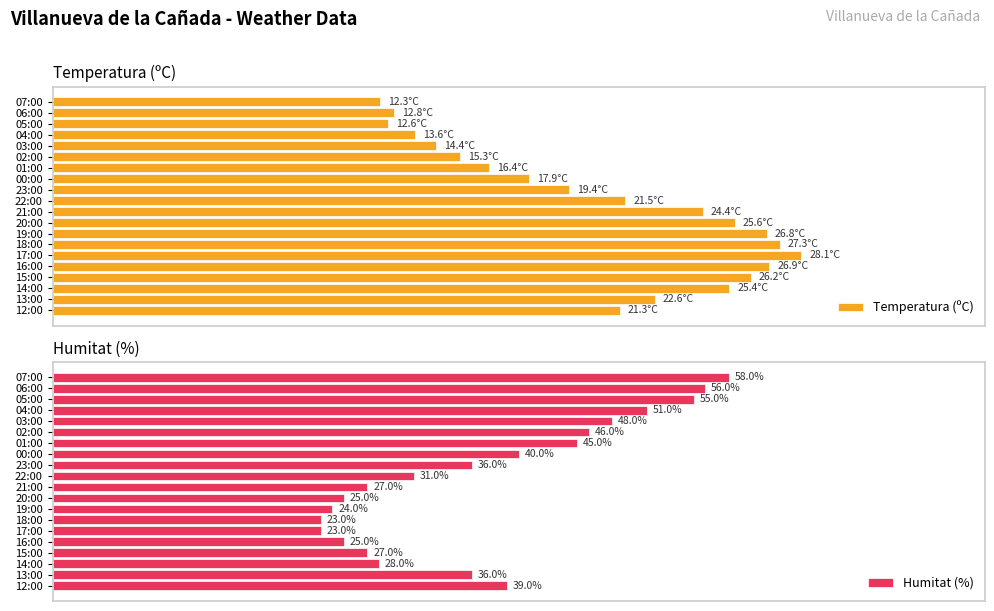

Where is Humitat (%) nearest to the value 40?

00:00